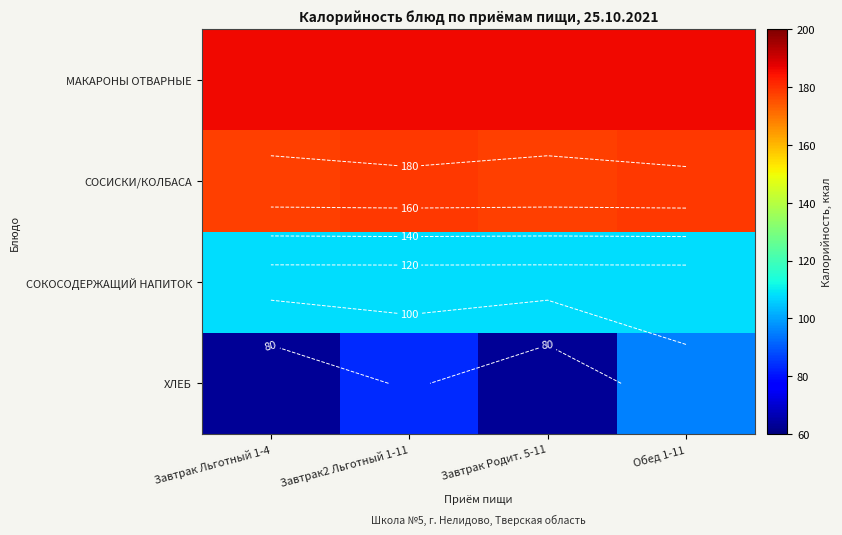

What is the average value of the СОКОСОДЕРЖАЩИЙ НАПИТОК series?

108